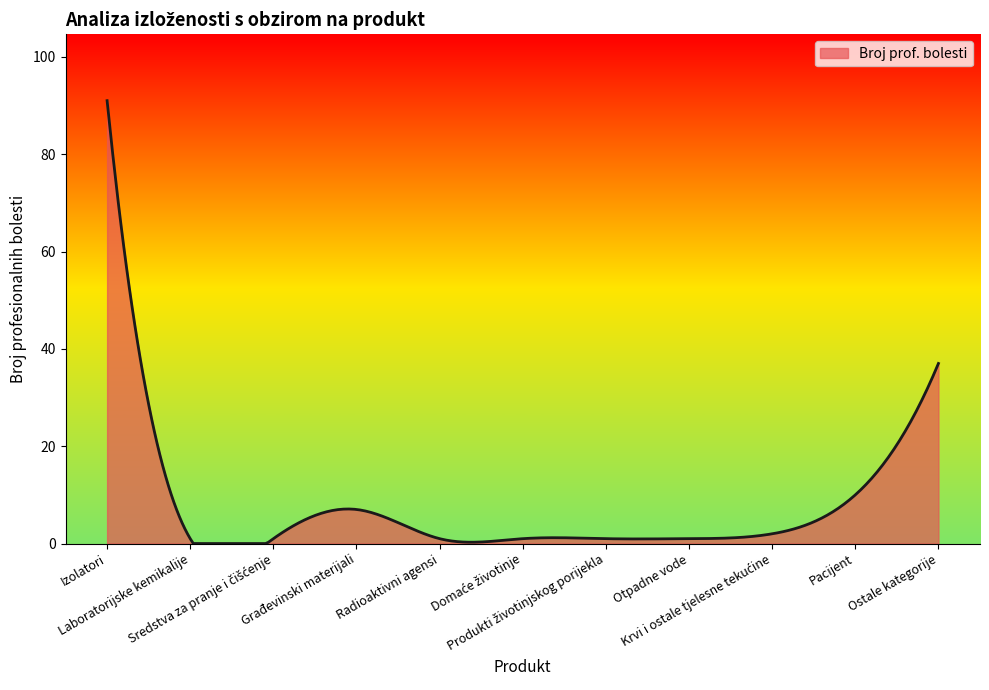

What is the maximum value shown in the chart?

91.0